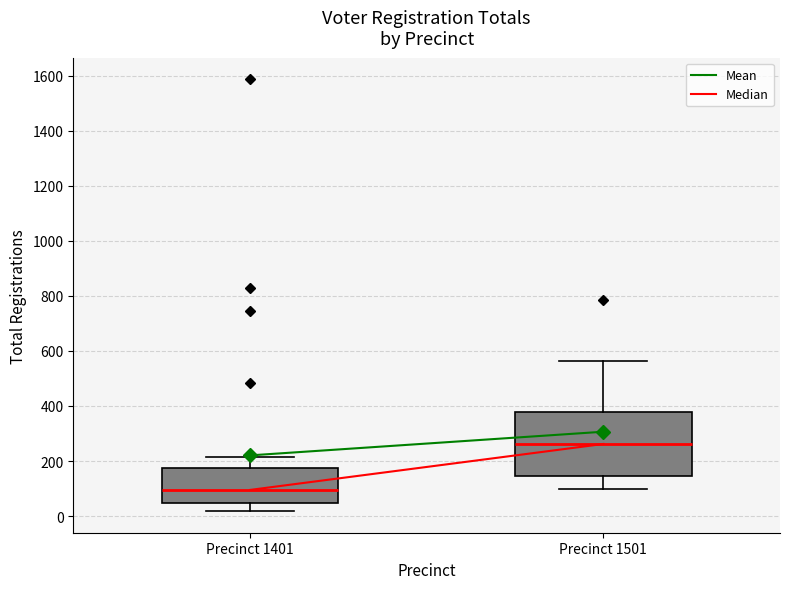

Reading left to right, transcribe this box plot: for each box, give where its median line is, the range the box spans, and where its two whiskers end, as read against the y-axis. The values are not printed on the chart, so give them approximately, as read against the axis.

Precinct 1401: median 100, box 40 to 180, whiskers 20 to 220
Precinct 1501: median 260, box 140 to 380, whiskers 100 to 560